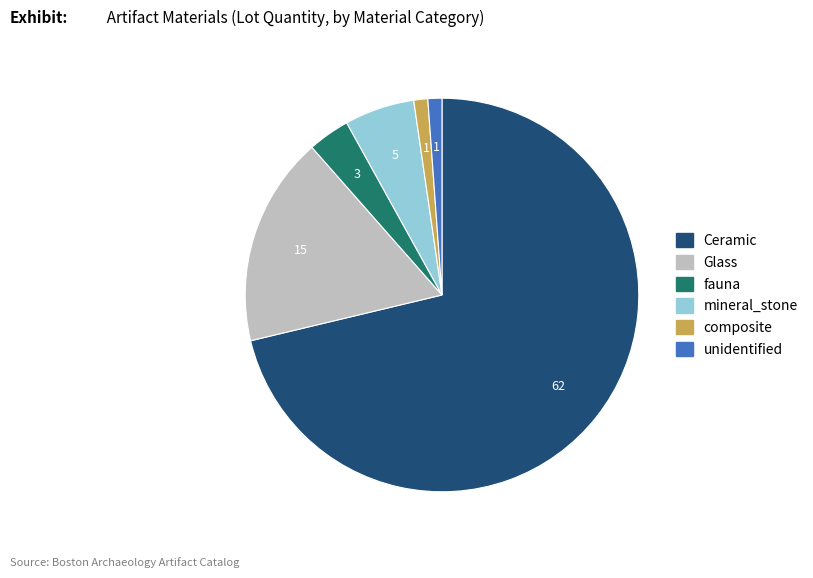

Is the sum of composite and Ceramic greater than half?

Yes